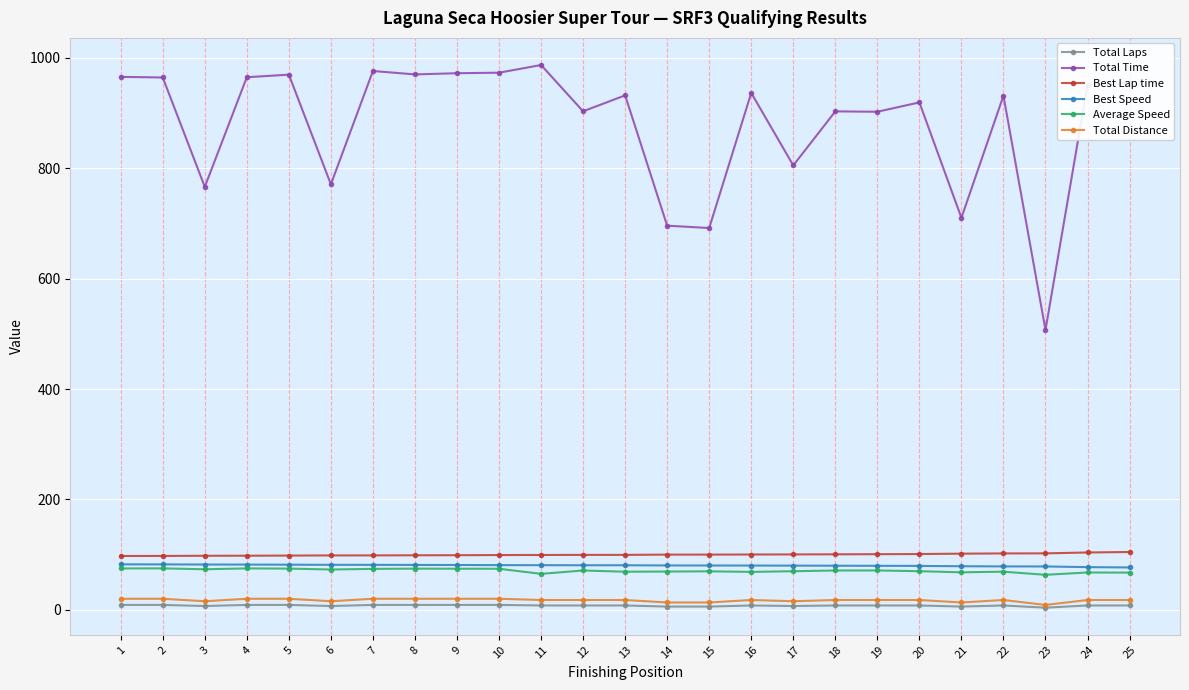

Between 8 and 21, which series saw the biggest shift?

Total Time